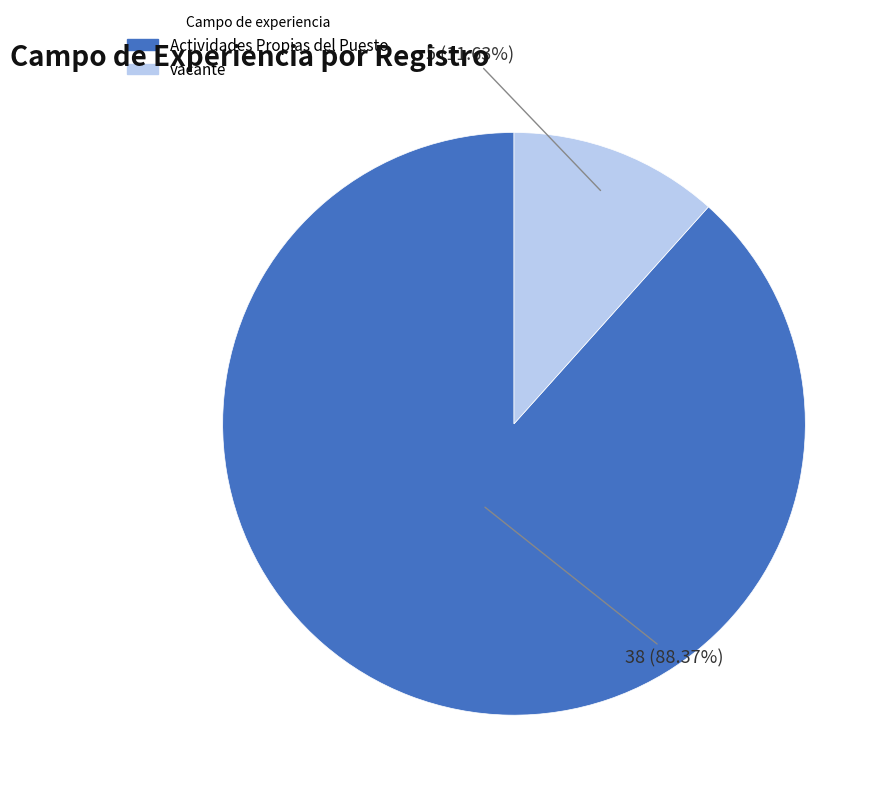

To the nearest percent, what is the difference between the Actividades Propias del Puesto and vacante slice percentages?

77%